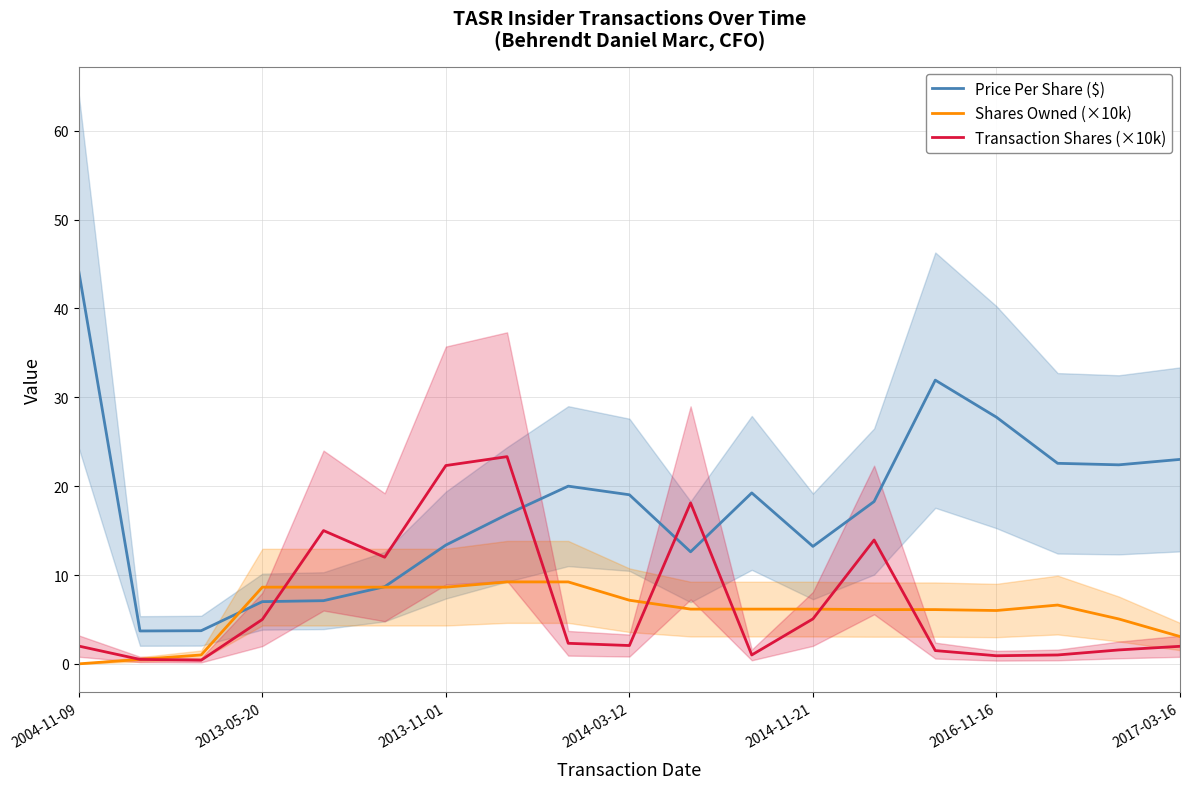

Is it true that Price Per Share ($) equals 27.8 at 2016-11-16?

True